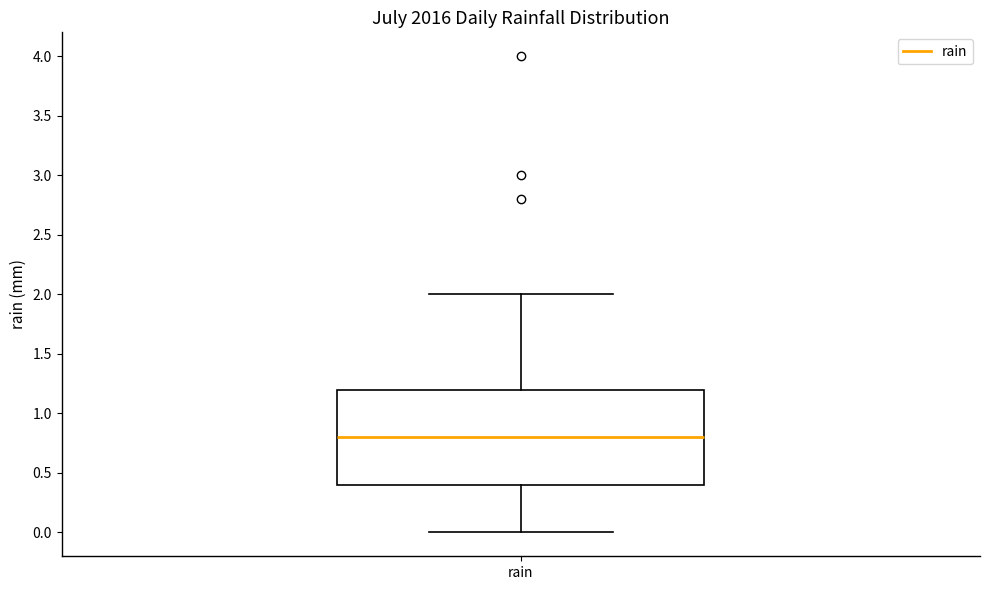

Read this box plot against the y-axis: the position of the median line, the range covered by the box, and the ends of both whiskers. The values are not printed on the chart, so give them approximately, as read against the axis.

median 0.8, box 0.4 to 1.2, whiskers 0.0 to 2.0